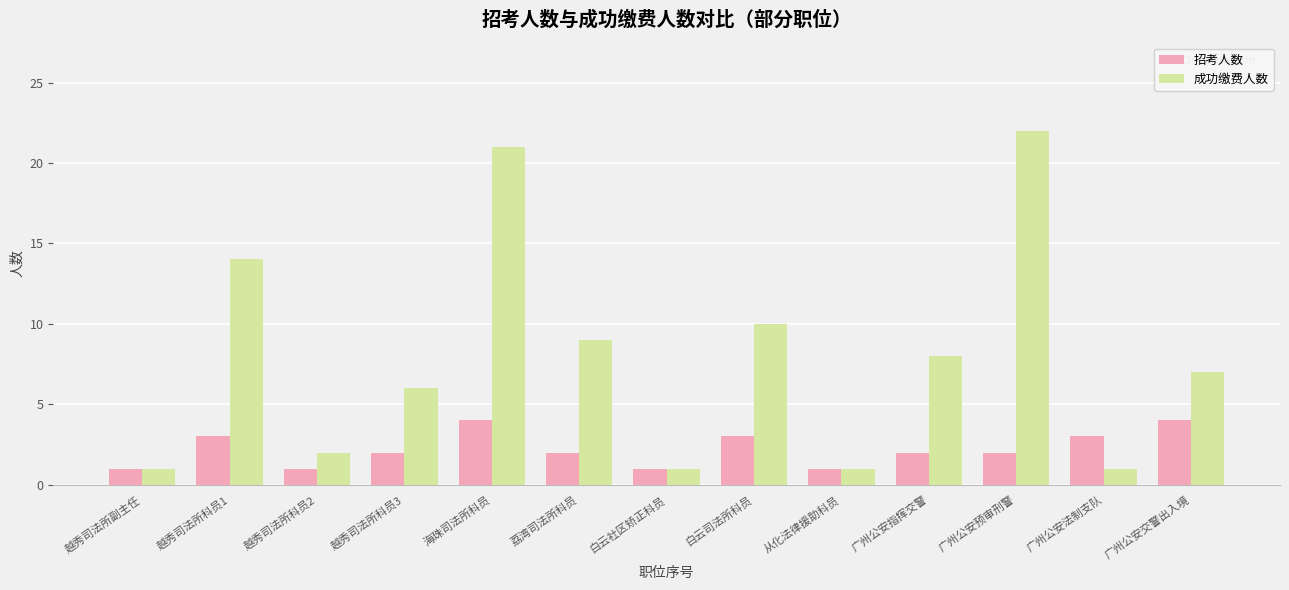

What is the difference between the 招考人数 values at 广州公安法制支队 and 越秀司法所副主任?

2